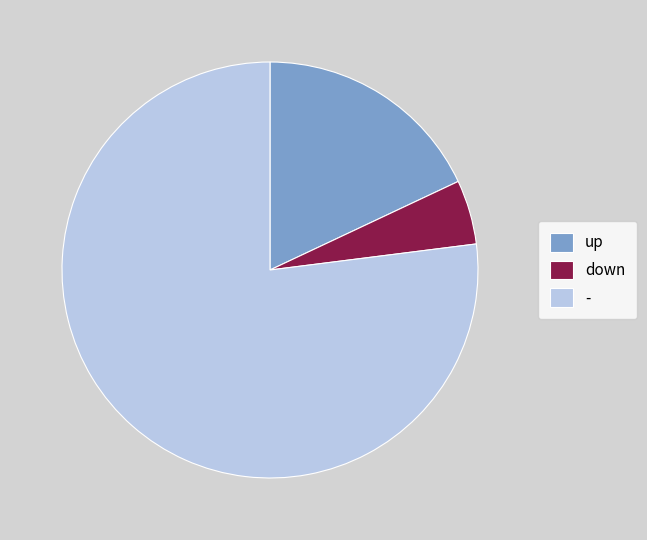

Is there a majority slice in this chart?

Yes